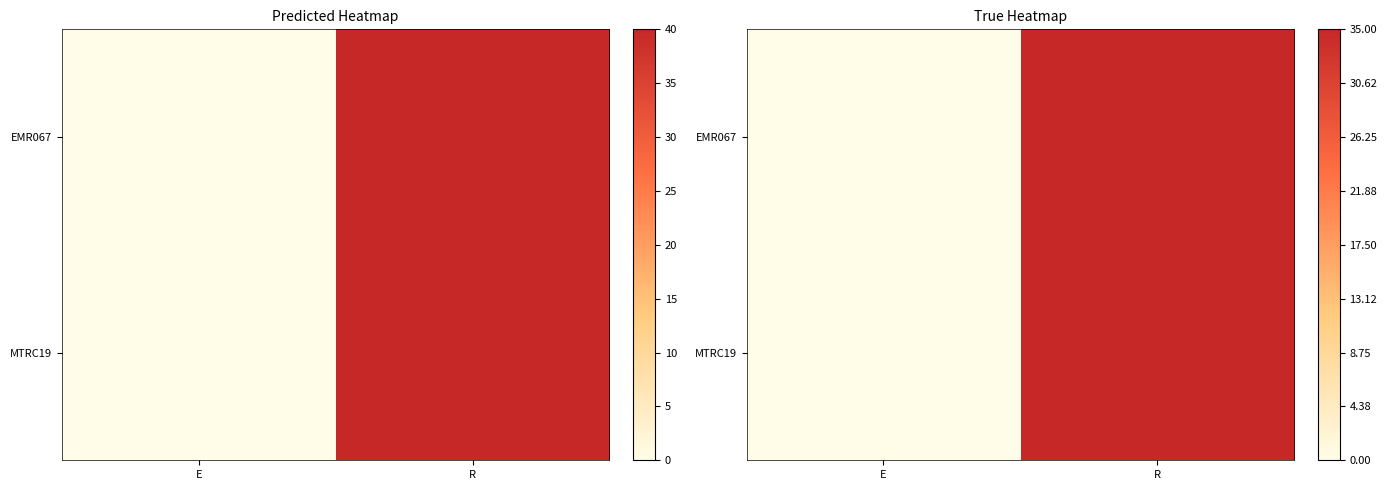

Which category has the highest value in the EMR067 series?

R